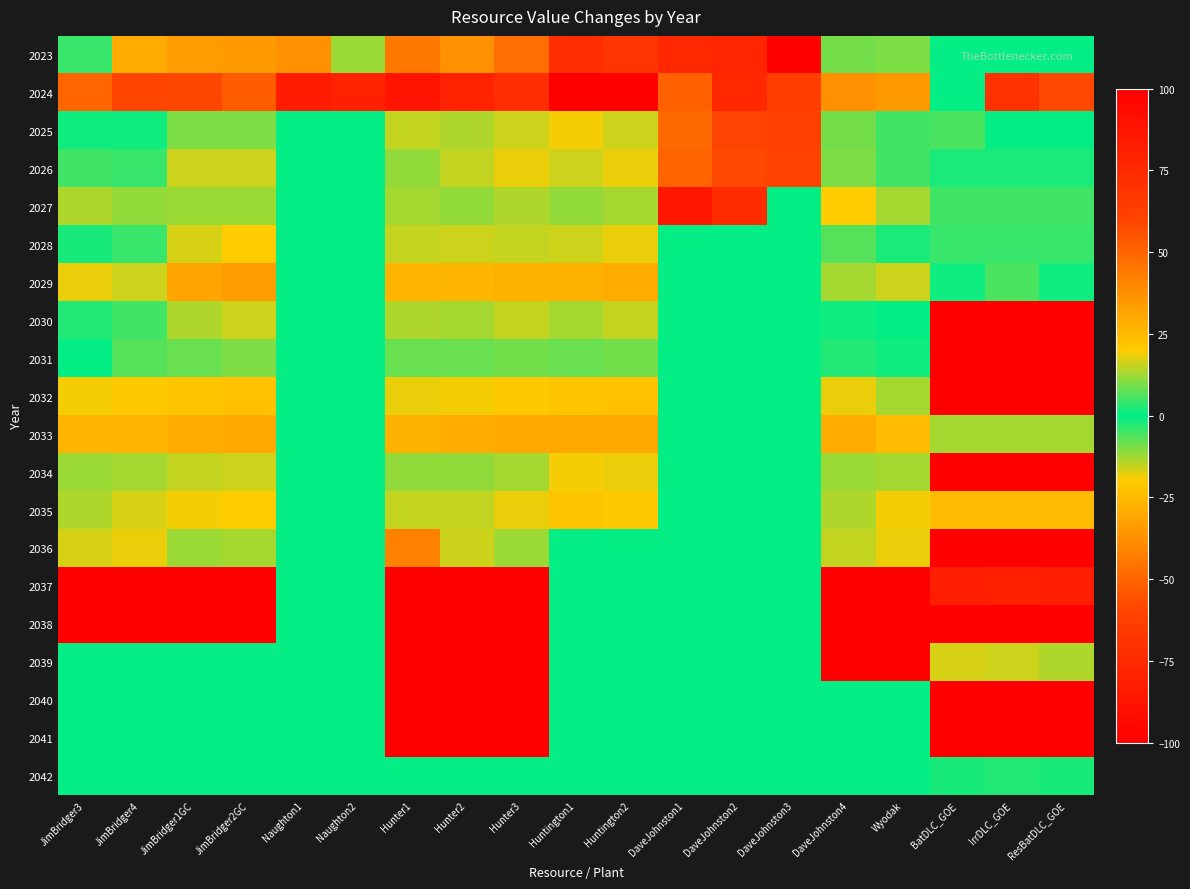

Reading left to right, transcribe all the data shown in this chart.

2023: JimBridger3=4	JimBridger4=-29	JimBridger1GC=34	JimBridger2GC=35	Naughton1=-37	Naughton2=-12	Hunter1=-44	Hunter2=-37	Hunter3=-47	Huntington1=-73	Huntington2=-68	DaveJohnston1=76	DaveJohnston2=78	DaveJohnston3=98	DaveJohnston4=9	Wyodak=10	BatDLC_GOE=0	IrrDLC_GOE=0	ResBatDLC_GOE=0
2024: JimBridger3=-50	JimBridger4=-60	JimBridger1GC=-59	JimBridger2GC=-53	Naughton1=-83	Naughton2=-80	Hunter1=-88	Hunter2=-79	Hunter3=-73	Huntington1=-100	Huntington2=-100	DaveJohnston1=51	DaveJohnston2=76	DaveJohnston3=63	DaveJohnston4=-37	Wyodak=-35	BatDLC_GOE=0	IrrDLC_GOE=-71	ResBatDLC_GOE=-58
2025: JimBridger3=-1	JimBridger4=1	JimBridger1GC=-10	JimBridger2GC=-10	Naughton1=0	Naughton2=0	Hunter1=-15	Hunter2=-14	Hunter3=-16	Huntington1=-19	Huntington2=-16	DaveJohnston1=49	DaveJohnston2=60	DaveJohnston3=62	DaveJohnston4=9	Wyodak=5	BatDLC_GOE=-6	IrrDLC_GOE=0	ResBatDLC_GOE=0
2026: JimBridger3=5	JimBridger4=4	JimBridger1GC=-16	JimBridger2GC=-16	Naughton1=0	Naughton2=0	Hunter1=-11	Hunter2=-15	Hunter3=-18	Huntington1=-16	Huntington2=-18	DaveJohnston1=50	DaveJohnston2=58	DaveJohnston3=61	DaveJohnston4=10	Wyodak=5	BatDLC_GOE=2	IrrDLC_GOE=2	ResBatDLC_GOE=2
2027: JimBridger3=14	JimBridger4=11	JimBridger1GC=-12	JimBridger2GC=-12	Naughton1=0	Naughton2=0	Hunter1=-13	Hunter2=-11	Hunter3=-14	Huntington1=-11	Huntington2=-13	DaveJohnston1=86	DaveJohnston2=74	DaveJohnston3=0	DaveJohnston4=20	Wyodak=13	BatDLC_GOE=-5	IrrDLC_GOE=-5	ResBatDLC_GOE=-5
2028: JimBridger3=-2	JimBridger4=-4	JimBridger1GC=-17	JimBridger2GC=-20	Naughton1=0	Naughton2=0	Hunter1=-15	Hunter2=-16	Hunter3=-15	Huntington1=-16	Huntington2=-18	DaveJohnston1=0	DaveJohnston2=0	DaveJohnston3=0	DaveJohnston4=7	Wyodak=2	BatDLC_GOE=-4	IrrDLC_GOE=-4	ResBatDLC_GOE=-4
2029: JimBridger3=-18	JimBridger4=-16	JimBridger1GC=-32	JimBridger2GC=-33	Naughton1=0	Naughton2=0	Hunter1=-27	Hunter2=-26	Hunter3=-28	Huntington1=-28	Huntington2=-29	DaveJohnston1=0	DaveJohnston2=0	DaveJohnston3=0	DaveJohnston4=-13	Wyodak=-16	BatDLC_GOE=-1	IrrDLC_GOE=-6	ResBatDLC_GOE=-1
2030: JimBridger3=-3	JimBridger4=-5	JimBridger1GC=-14	JimBridger2GC=-16	Naughton1=0	Naughton2=0	Hunter1=-14	Hunter2=-13	Hunter3=-15	Huntington1=-13	Huntington2=-15	DaveJohnston1=0	DaveJohnston2=0	DaveJohnston3=0	DaveJohnston4=1	Wyodak=0	BatDLC_GOE=100	IrrDLC_GOE=100	ResBatDLC_GOE=100
2031: JimBridger3=0	JimBridger4=-7	JimBridger1GC=-8	JimBridger2GC=-10	Naughton1=0	Naughton2=0	Hunter1=-8	Hunter2=-8	Hunter3=-9	Huntington1=-8	Huntington2=-9	DaveJohnston1=0	DaveJohnston2=0	DaveJohnston3=0	DaveJohnston4=-3	Wyodak=1	BatDLC_GOE=100	IrrDLC_GOE=100	ResBatDLC_GOE=100
2032: JimBridger3=-19	JimBridger4=-21	JimBridger1GC=-22	JimBridger2GC=-23	Naughton1=0	Naughton2=0	Hunter1=-18	Hunter2=-19	Hunter3=-21	Huntington1=-22	Huntington2=-23	DaveJohnston1=0	DaveJohnston2=0	DaveJohnston3=0	DaveJohnston4=-18	Wyodak=-13	BatDLC_GOE=100	IrrDLC_GOE=100	ResBatDLC_GOE=100
2033: JimBridger3=-27	JimBridger4=-27	JimBridger1GC=-29	JimBridger2GC=-30	Naughton1=0	Naughton2=0	Hunter1=-28	Hunter2=-29	Hunter3=-30	Huntington1=-30	Huntington2=-30	DaveJohnston1=0	DaveJohnston2=0	DaveJohnston3=0	DaveJohnston4=-29	Wyodak=-25	BatDLC_GOE=-13	IrrDLC_GOE=-13	ResBatDLC_GOE=-13
2034: JimBridger3=-12	JimBridger4=-13	JimBridger1GC=-15	JimBridger2GC=-16	Naughton1=0	Naughton2=0	Hunter1=-11	Hunter2=-11	Hunter3=-13	Huntington1=-19	Huntington2=-18	DaveJohnston1=0	DaveJohnston2=0	DaveJohnston3=0	DaveJohnston4=-12	Wyodak=-13	BatDLC_GOE=100	IrrDLC_GOE=100	ResBatDLC_GOE=100
2035: JimBridger3=-14	JimBridger4=-17	JimBridger1GC=-19	JimBridger2GC=-20	Naughton1=0	Naughton2=0	Hunter1=-15	Hunter2=-15	Hunter3=-18	Huntington1=-22	Huntington2=-21	DaveJohnston1=0	DaveJohnston2=0	DaveJohnston3=0	DaveJohnston4=-14	Wyodak=-19	BatDLC_GOE=-25	IrrDLC_GOE=-25	ResBatDLC_GOE=-25
2036: JimBridger3=-17	JimBridger4=-18	JimBridger1GC=-12	JimBridger2GC=-13	Naughton1=0	Naughton2=0	Hunter1=42	Hunter2=16	Hunter3=12	Huntington1=0	Huntington2=0	DaveJohnston1=0	DaveJohnston2=0	DaveJohnston3=0	DaveJohnston4=-15	Wyodak=-18	BatDLC_GOE=100	IrrDLC_GOE=100	ResBatDLC_GOE=100
2037: JimBridger3=-100	JimBridger4=-100	JimBridger1GC=-100	JimBridger2GC=-100	Naughton1=0	Naughton2=0	Hunter1=-100	Hunter2=-100	Hunter3=-100	Huntington1=0	Huntington2=0	DaveJohnston1=0	DaveJohnston2=0	DaveJohnston3=0	DaveJohnston4=-100	Wyodak=-100	BatDLC_GOE=82	IrrDLC_GOE=81	ResBatDLC_GOE=82
2038: JimBridger3=-100	JimBridger4=-100	JimBridger1GC=-100	JimBridger2GC=-100	Naughton1=0	Naughton2=0	Hunter1=-100	Hunter2=-100	Hunter3=-100	Huntington1=0	Huntington2=0	DaveJohnston1=0	DaveJohnston2=0	DaveJohnston3=0	DaveJohnston4=-100	Wyodak=-100	BatDLC_GOE=100	IrrDLC_GOE=100	ResBatDLC_GOE=100
2039: JimBridger3=0	JimBridger4=0	JimBridger1GC=0	JimBridger2GC=0	Naughton1=0	Naughton2=0	Hunter1=-100	Hunter2=-100	Hunter3=-100	Huntington1=0	Huntington2=0	DaveJohnston1=0	DaveJohnston2=0	DaveJohnston3=0	DaveJohnston4=-100	Wyodak=-100	BatDLC_GOE=-17	IrrDLC_GOE=-16	ResBatDLC_GOE=-14
2040: JimBridger3=0	JimBridger4=0	JimBridger1GC=0	JimBridger2GC=0	Naughton1=0	Naughton2=0	Hunter1=-100	Hunter2=-100	Hunter3=-100	Huntington1=0	Huntington2=0	DaveJohnston1=0	DaveJohnston2=0	DaveJohnston3=0	DaveJohnston4=0	Wyodak=0	BatDLC_GOE=100	IrrDLC_GOE=100	ResBatDLC_GOE=100
2041: JimBridger3=0	JimBridger4=0	JimBridger1GC=0	JimBridger2GC=0	Naughton1=0	Naughton2=0	Hunter1=-100	Hunter2=-100	Hunter3=-100	Huntington1=0	Huntington2=0	DaveJohnston1=0	DaveJohnston2=0	DaveJohnston3=0	DaveJohnston4=0	Wyodak=0	BatDLC_GOE=100	IrrDLC_GOE=100	ResBatDLC_GOE=100
2042: JimBridger3=0	JimBridger4=0	JimBridger1GC=0	JimBridger2GC=0	Naughton1=0	Naughton2=0	Hunter1=0	Hunter2=0	Hunter3=0	Huntington1=0	Huntington2=0	DaveJohnston1=0	DaveJohnston2=0	DaveJohnston3=0	DaveJohnston4=0	Wyodak=0	BatDLC_GOE=-2	IrrDLC_GOE=-3	ResBatDLC_GOE=-2